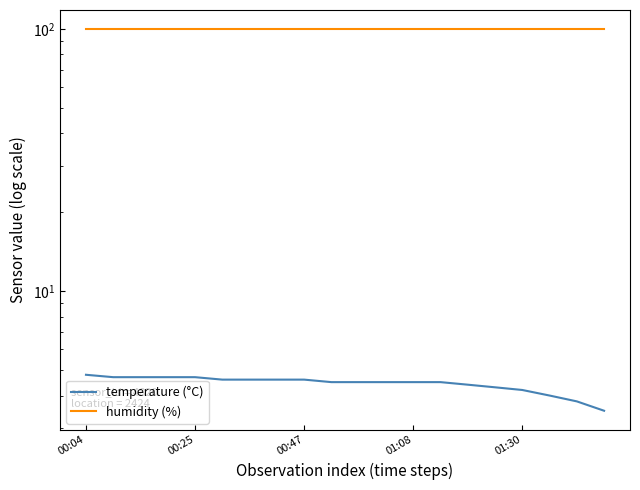

What is the minimum value shown in the chart?

3.5